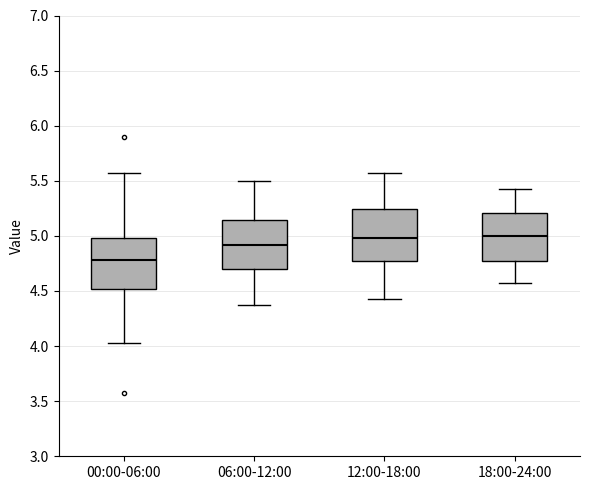

Reading left to right, transcribe this box plot: for each box, give where its median line is, the range the box spans, and where its two whiskers end, as read against the y-axis. The values are not printed on the chart, so give them approximately, as read against the axis.

00:00-06:00: median 4.80, box 4.50 to 5.00, whiskers 4.05 to 5.55
06:00-12:00: median 4.90, box 4.70 to 5.15, whiskers 4.35 to 5.50
12:00-18:00: median 5.00, box 4.75 to 5.25, whiskers 4.45 to 5.55
18:00-24:00: median 5.00, box 4.75 to 5.20, whiskers 4.55 to 5.45